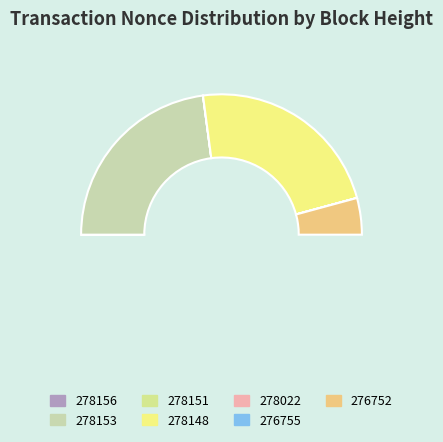

Is it true that 278151 is 0% of the pie?

True